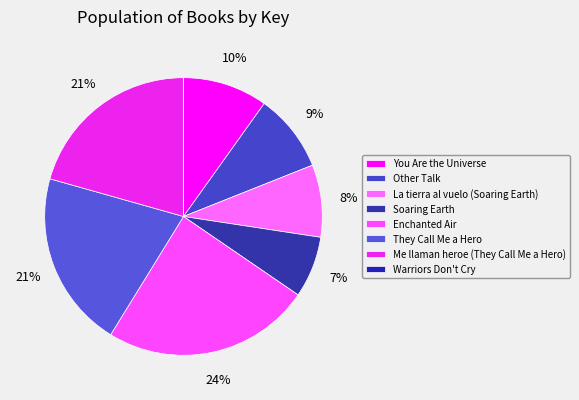

To the nearest percent, what portion does Me llaman heroe (They Call Me a Hero) represent?

21%